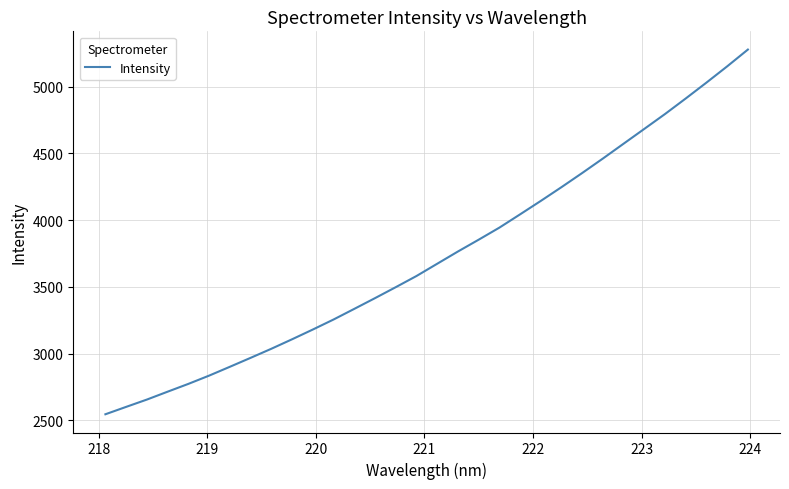

What is the smallest value displayed?

2544.8